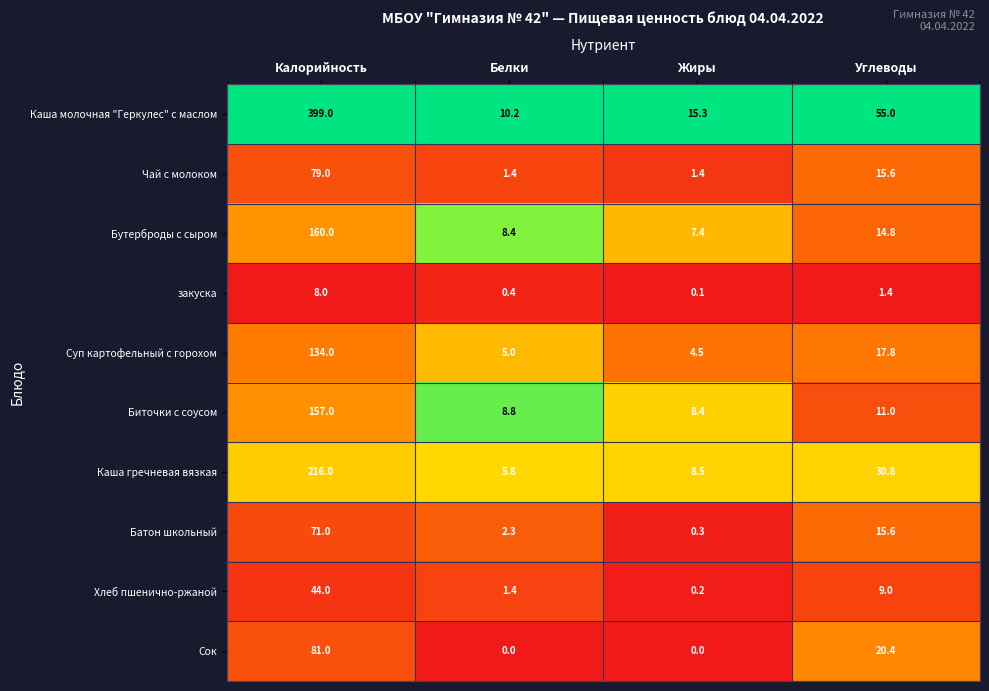

Which series has the largest range (max minus min)?

Каша молочная "Геркулес" с маслом